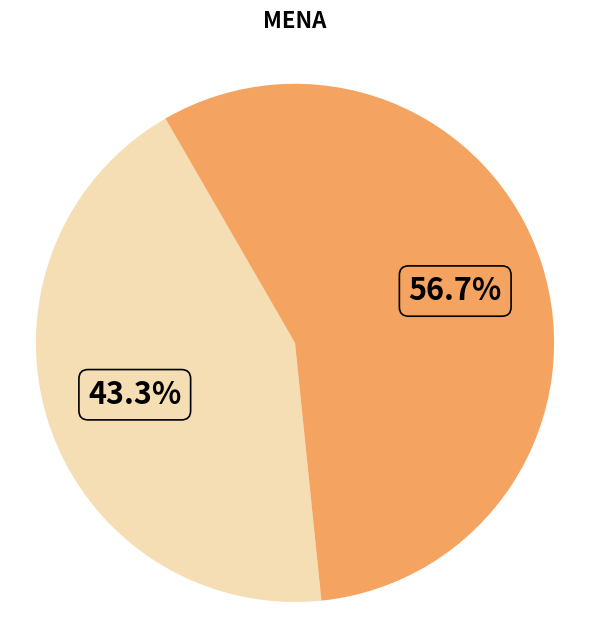

Count the number of slices in the pie.

2